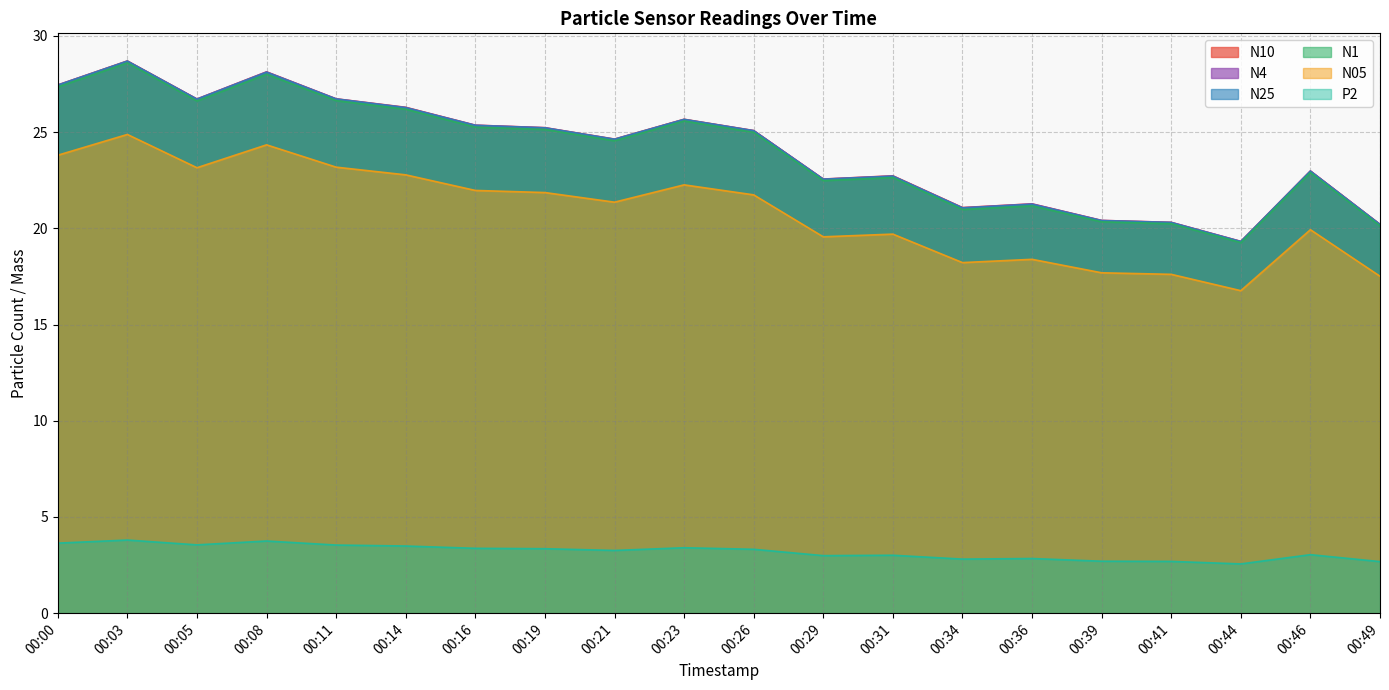

How many values in the N10 series exceed 25?

10